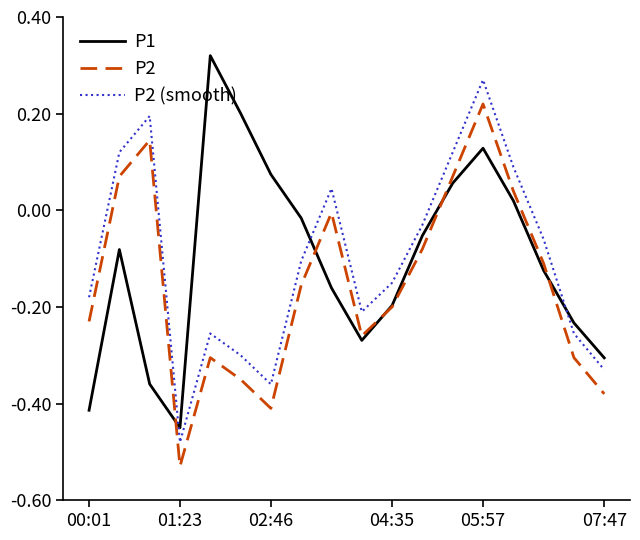

What are all the series names shown in the legend?

P1, P2, P2 (smooth)